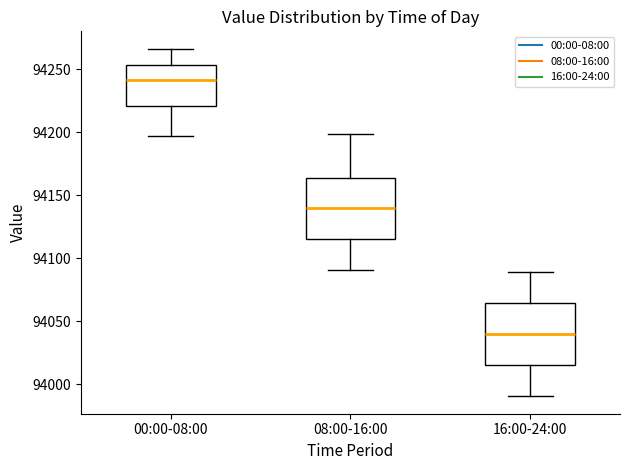

Reading left to right, read every box against the y-axis: the position of its median line, the range the box covers, and the ends of its whiskers. The values are not printed on the chart, so give them approximately, as read against the axis.

00:00-08:00: median 94240, box 94220 to 94255, whiskers 94195 to 94265
08:00-16:00: median 94140, box 94115 to 94165, whiskers 94090 to 94200
16:00-24:00: median 94040, box 94015 to 94065, whiskers 93990 to 94090